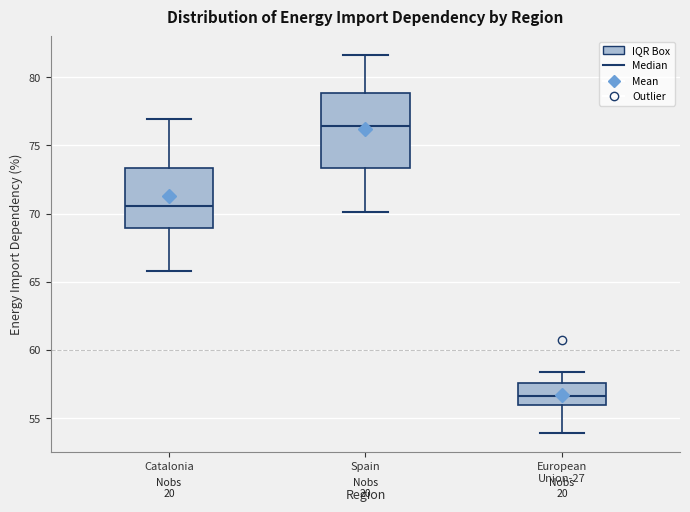

Comparing the boxes themselves (not the whiskers), which one is the tallest?

Spain